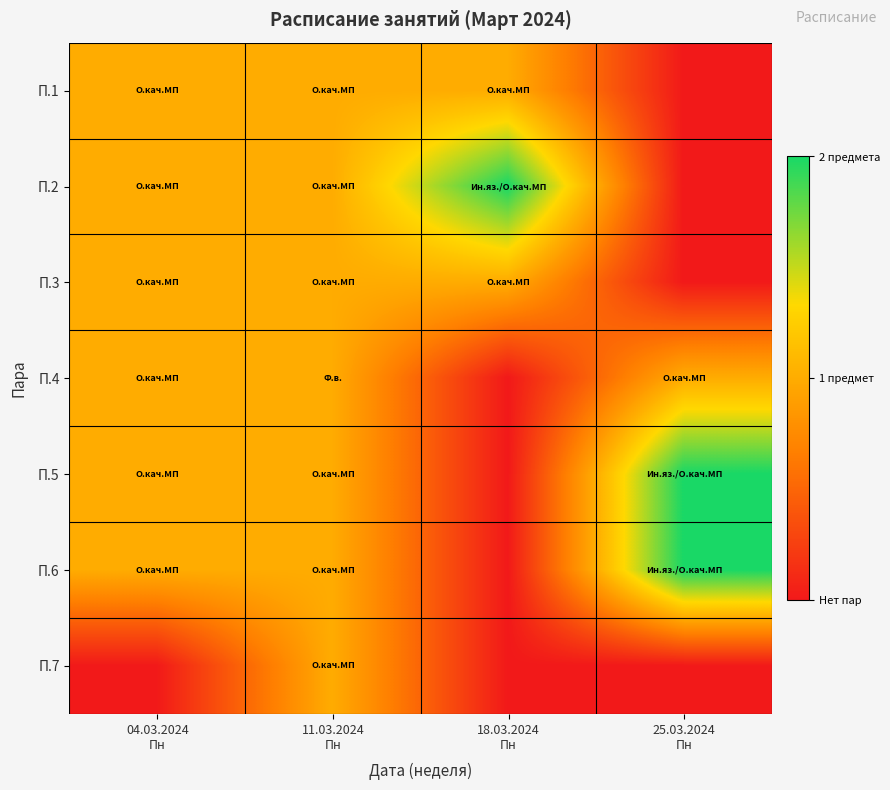

At how many categories does at least one series exceed 0?

4